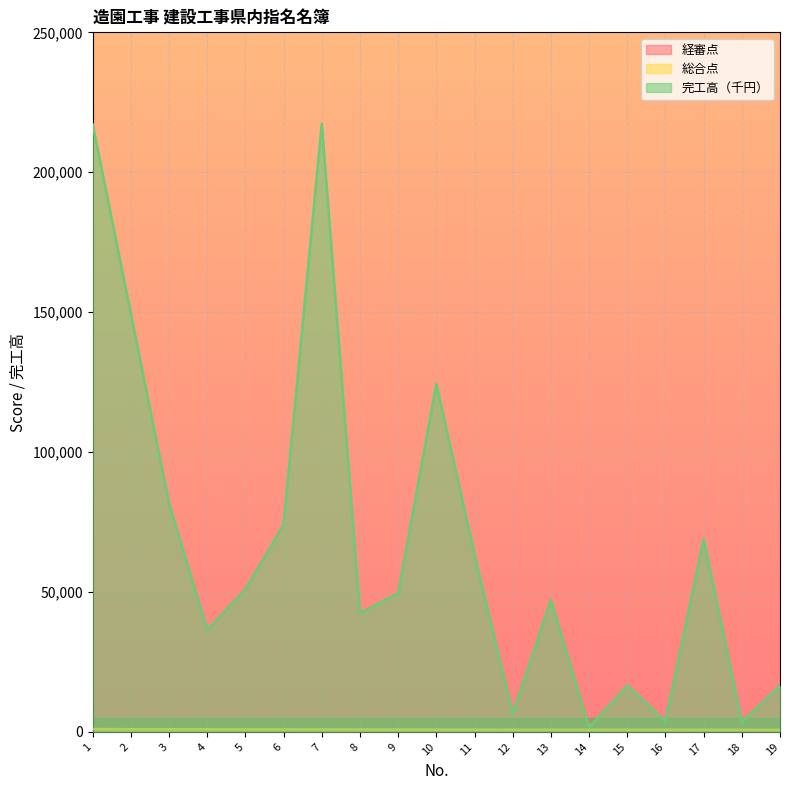

What is the value of the 経審点 point at the 19th from the left?

692